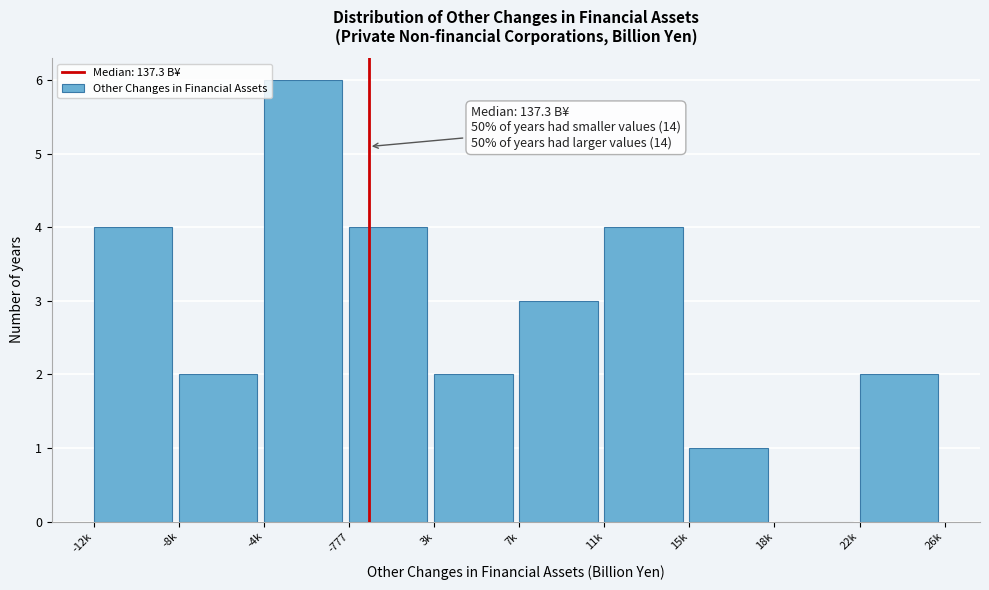

Reading right to left, list all the values displayed in this chart.

22k=2	18k=0	15k=1	11k=4	7k=3	3k=2	-777=4	-4k=6	-8k=2	-12k=4